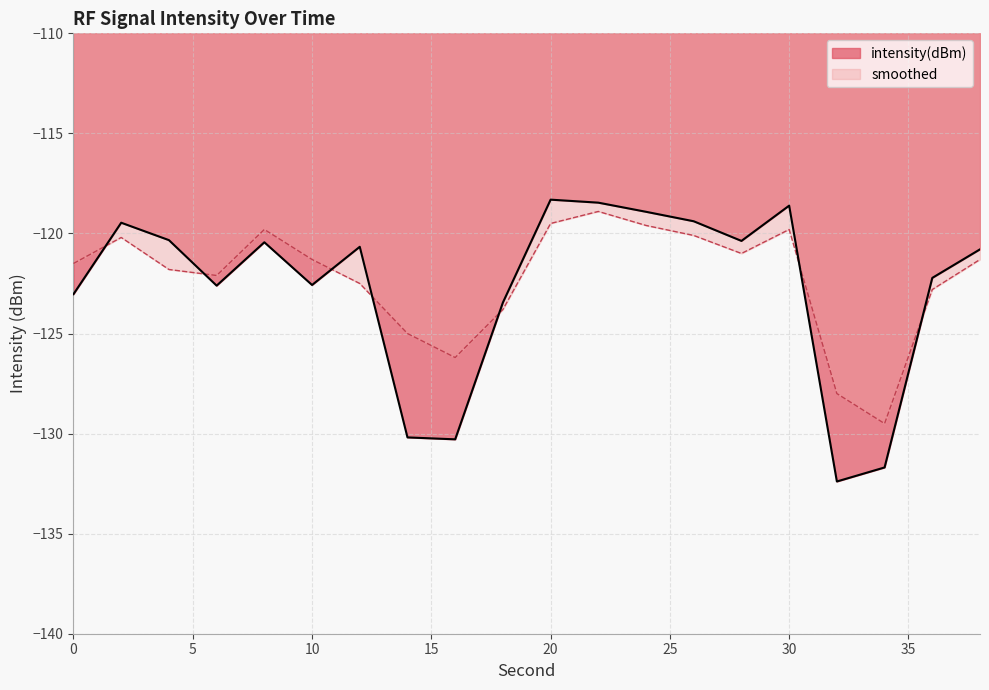

Between which two adjacent categories do smoothed and intensity(dBm) first intersect?

0 and 2